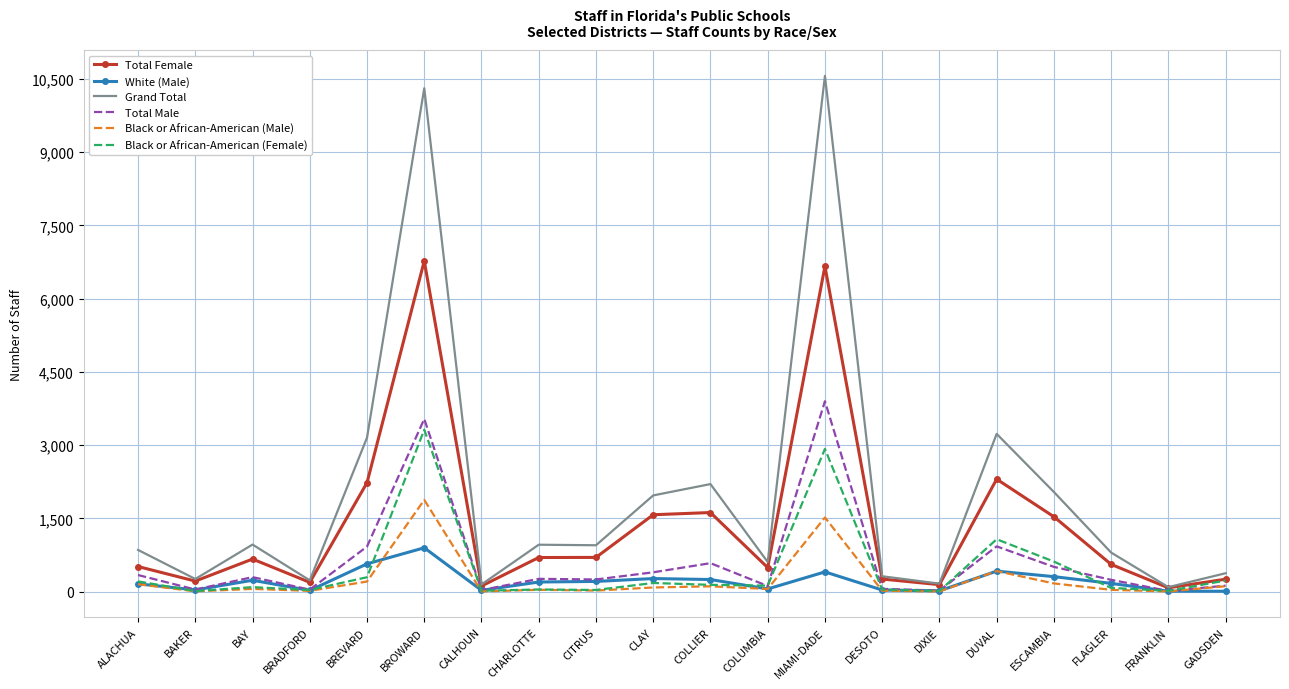

True or false: Black or African-American (Female) and White (Male) cross at least once.

True